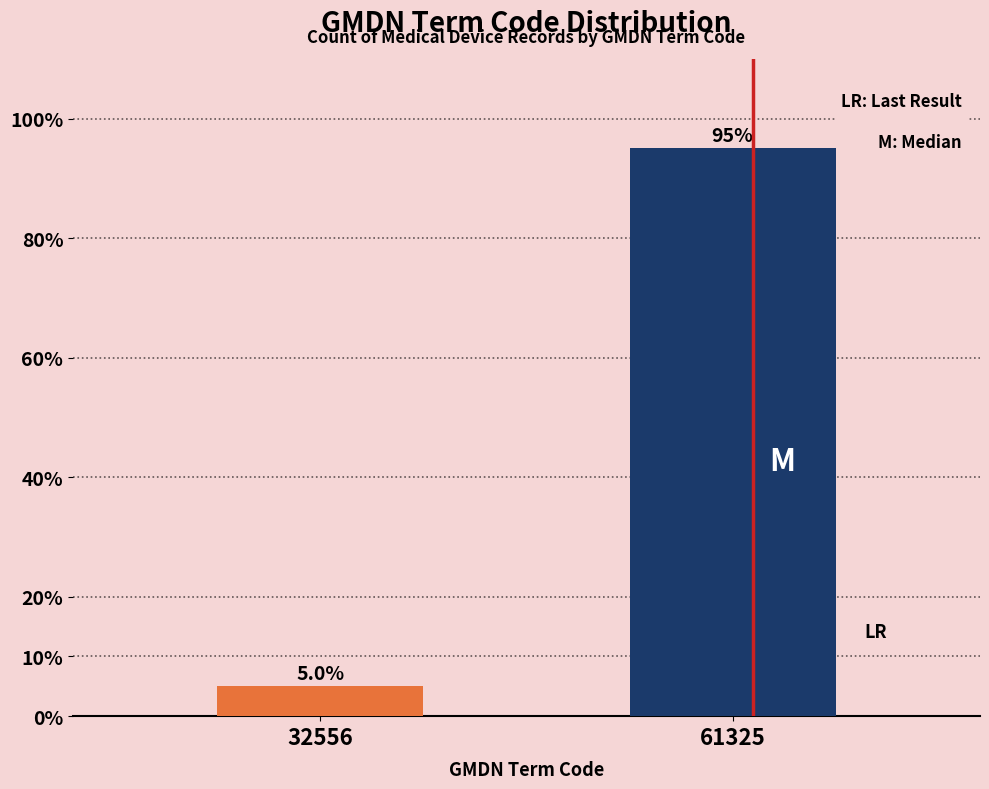

Reading left to right, extract all data points from this chart.

32556=5	61325=95